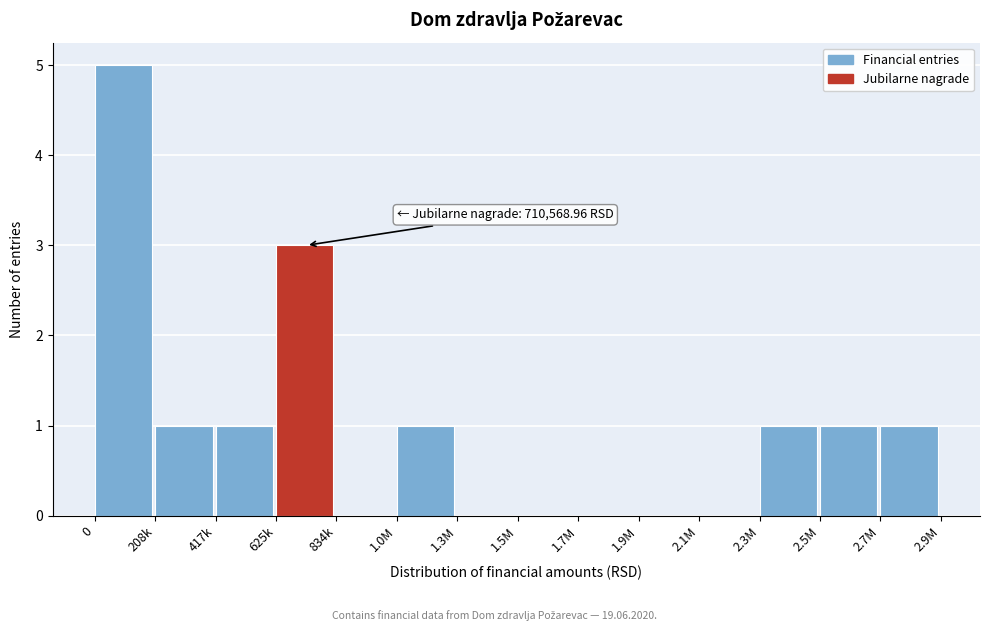

Reading left to right, list all the values displayed in this chart.

0=5	208k=1	417k=1	625k=3	834k=0	1.0M=1	1.3M=0	1.5M=0	1.7M=0	1.9M=0	2.1M=0	2.3M=1	2.5M=1	2.7M=1